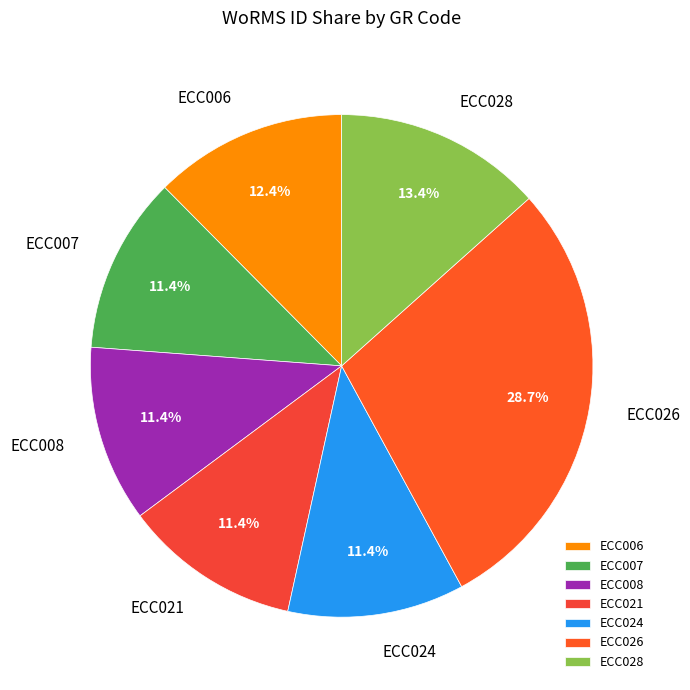

What percentage is NOT represented by ECC021?

88.6%